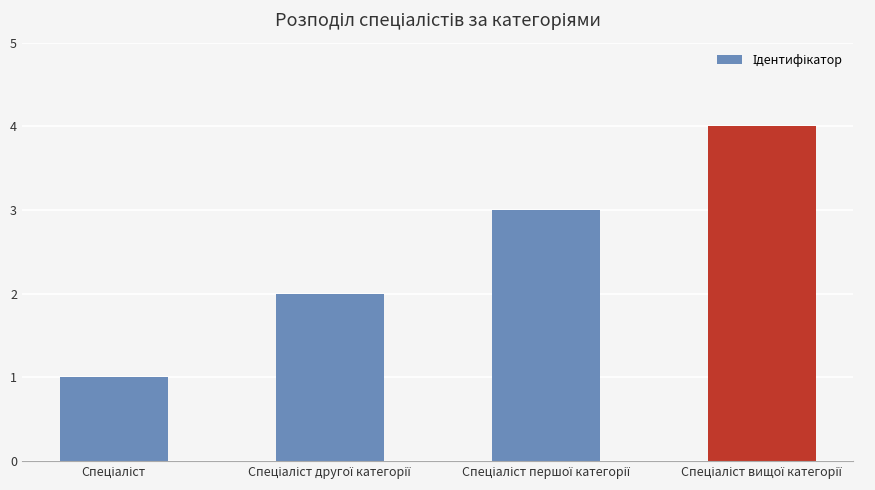

What is the sum of all values?

10